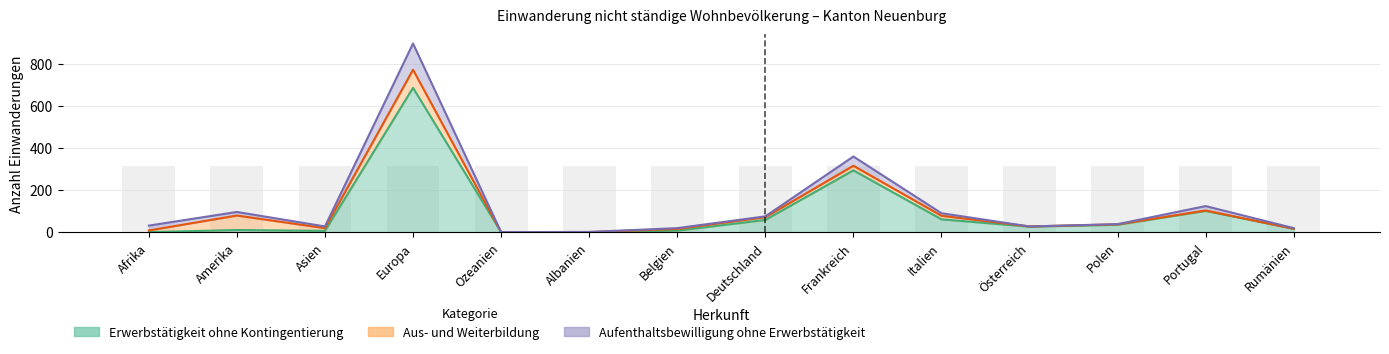

Does the chart contain stacked bars?

No